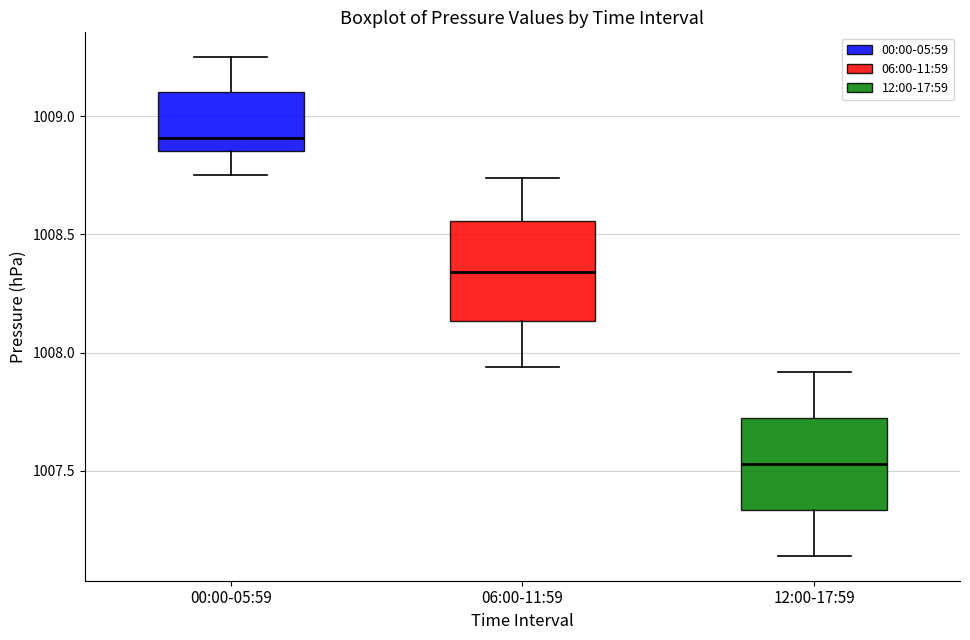

Reading left to right, read every box against the y-axis: the position of its median line, the range the box covers, and the ends of its whiskers. The values are not printed on the chart, so give them approximately, as read against the axis.

00:00-05:59: median 1008.90, box 1008.85 to 1009.10, whiskers 1008.75 to 1009.25
06:00-11:59: median 1008.35, box 1008.15 to 1008.55, whiskers 1007.95 to 1008.75
12:00-17:59: median 1007.55, box 1007.35 to 1007.75, whiskers 1007.15 to 1007.90